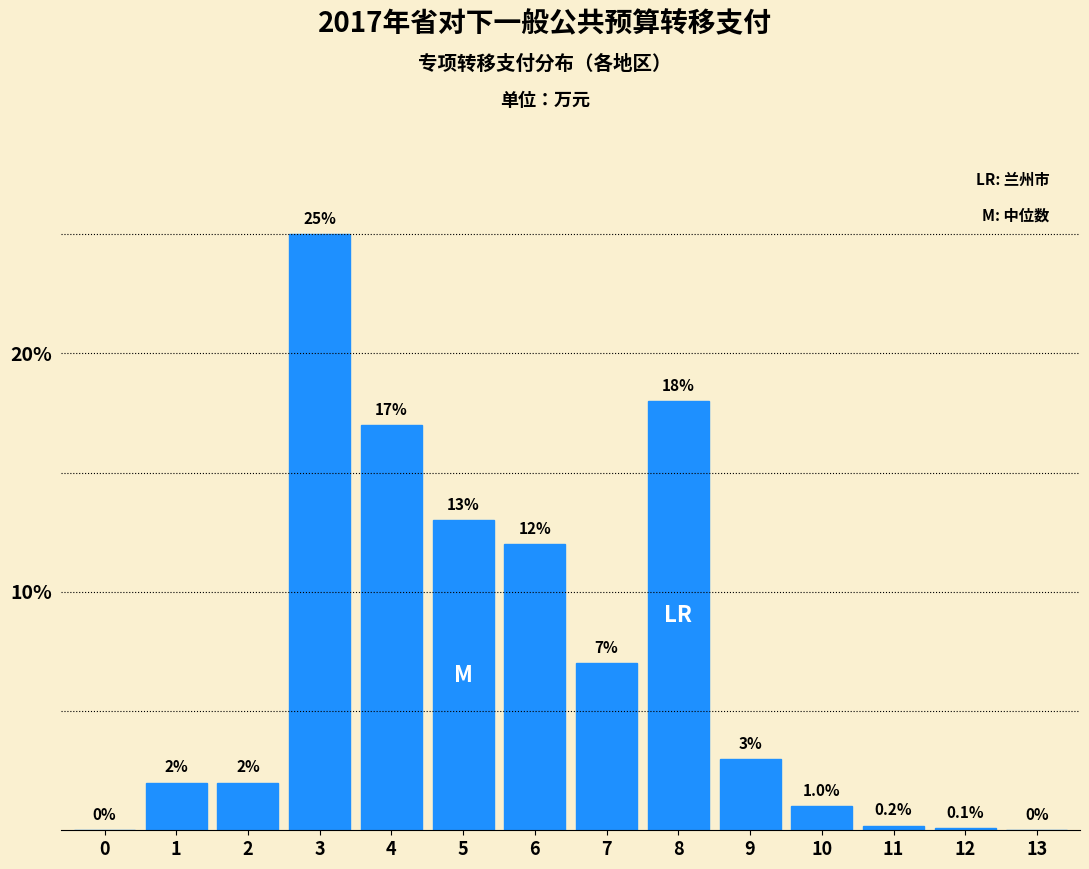

Reading right to left, transcribe all the data shown in this chart.

13=0.0	12=0.1	11=0.2	10=1.0	9=3.0	8=18.0	7=7.0	6=12.0	5=13.0	4=17.0	3=25.0	2=2.0	1=2.0	0=0.0